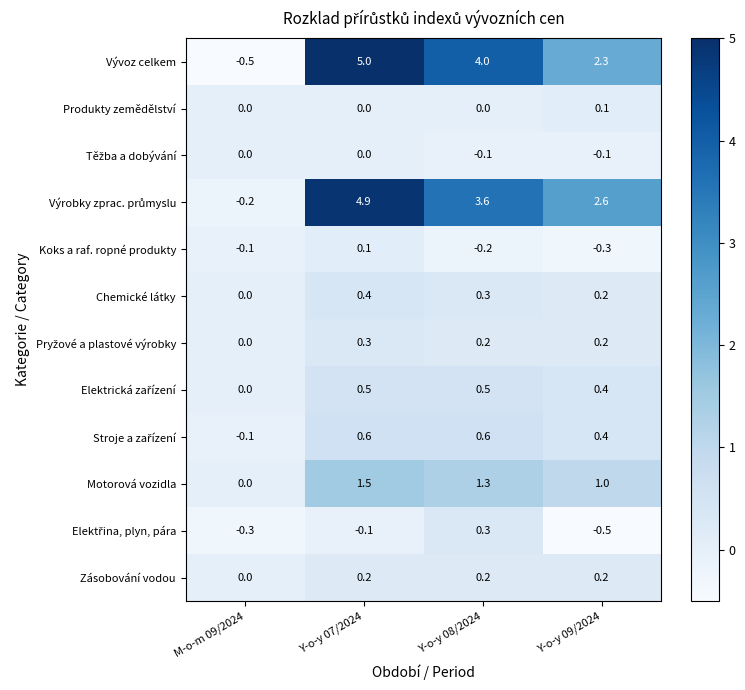

Which series has the largest range (max minus min)?

Vývoz celkem